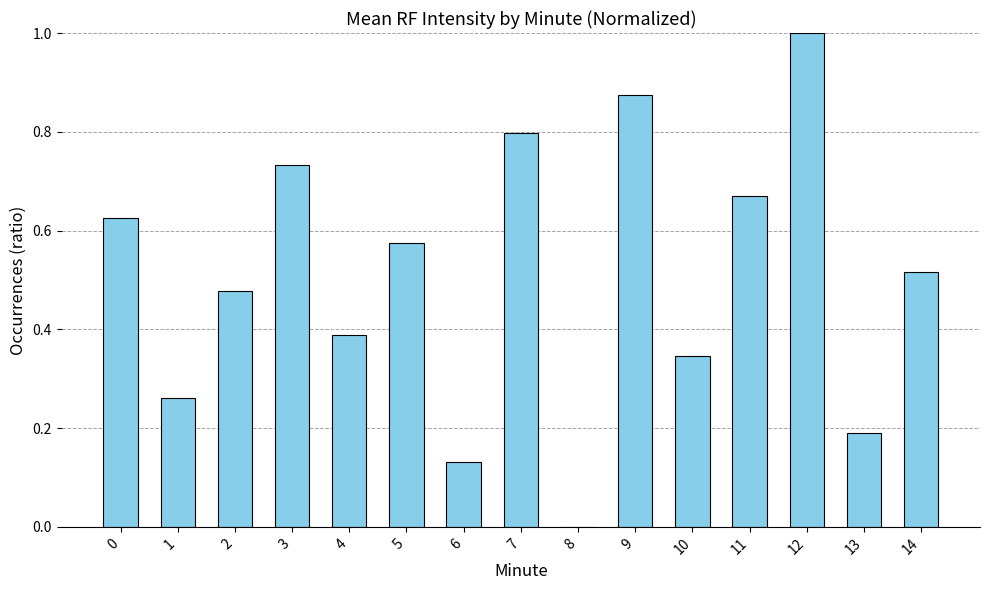

Count the number of data series in this chart.

1